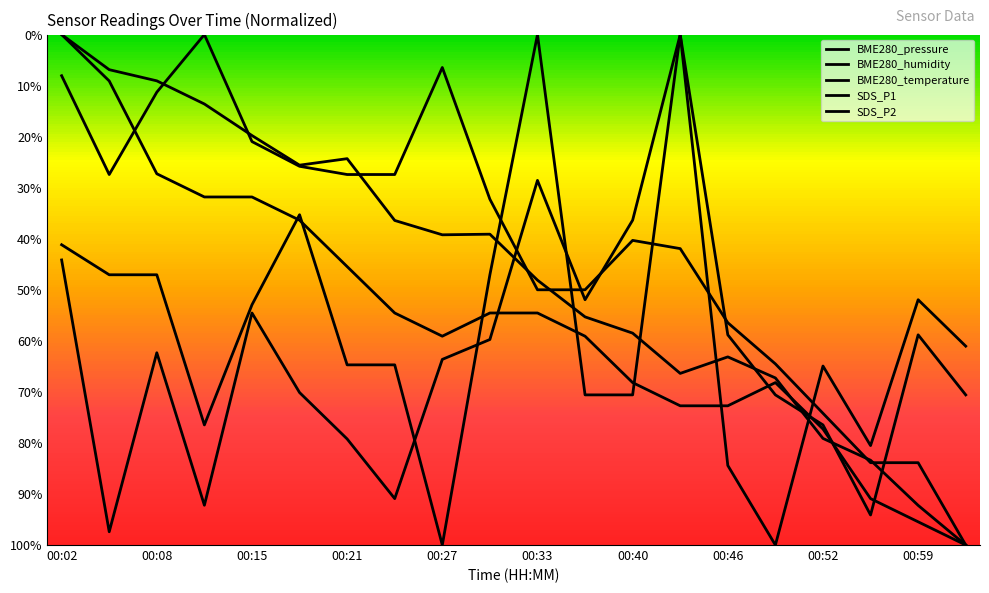

What is the maximum value for SDS_P2?

1.0